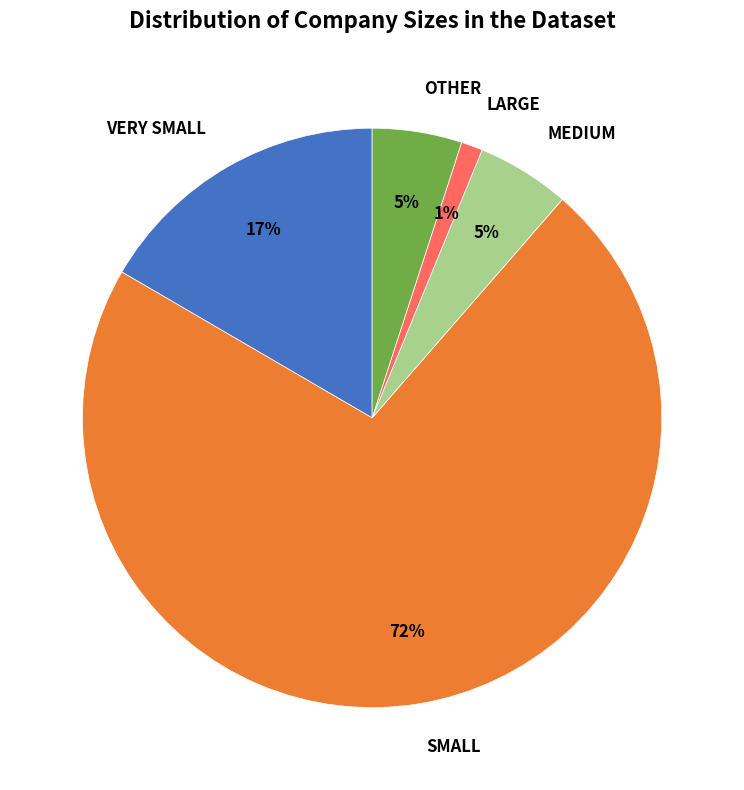

Does SMALL represent more than half of the total?

Yes